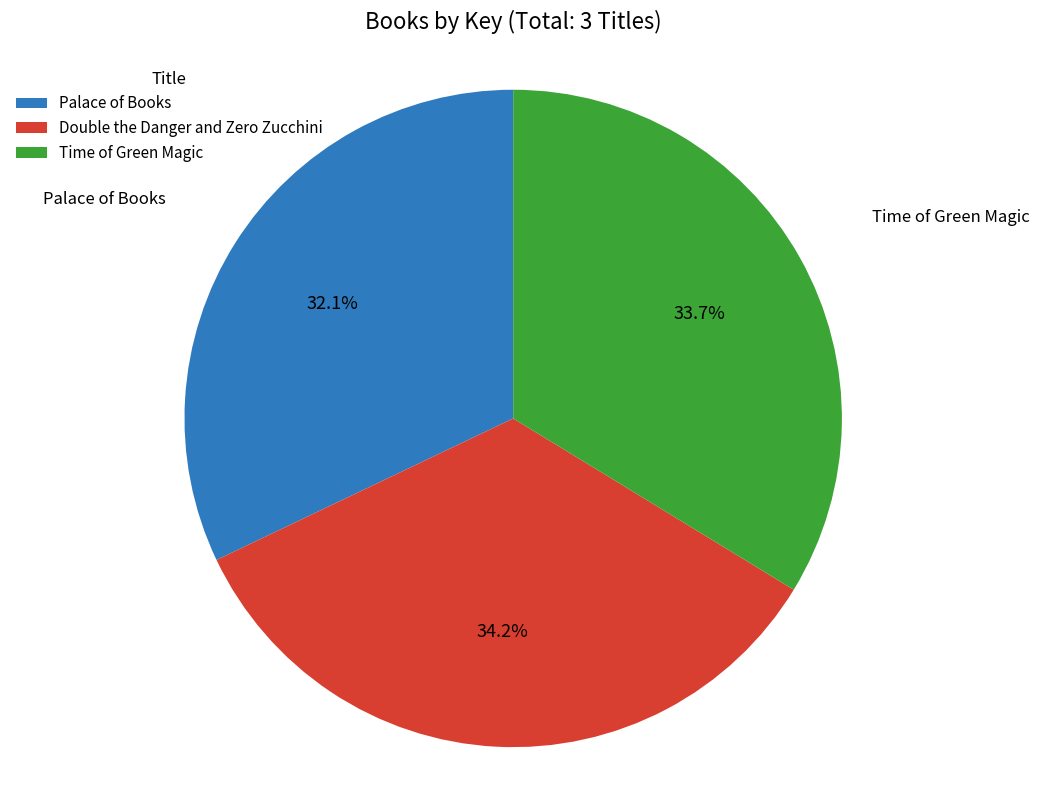

Do Time of Green Magic and Palace of Books together represent more than half of the pie?

Yes